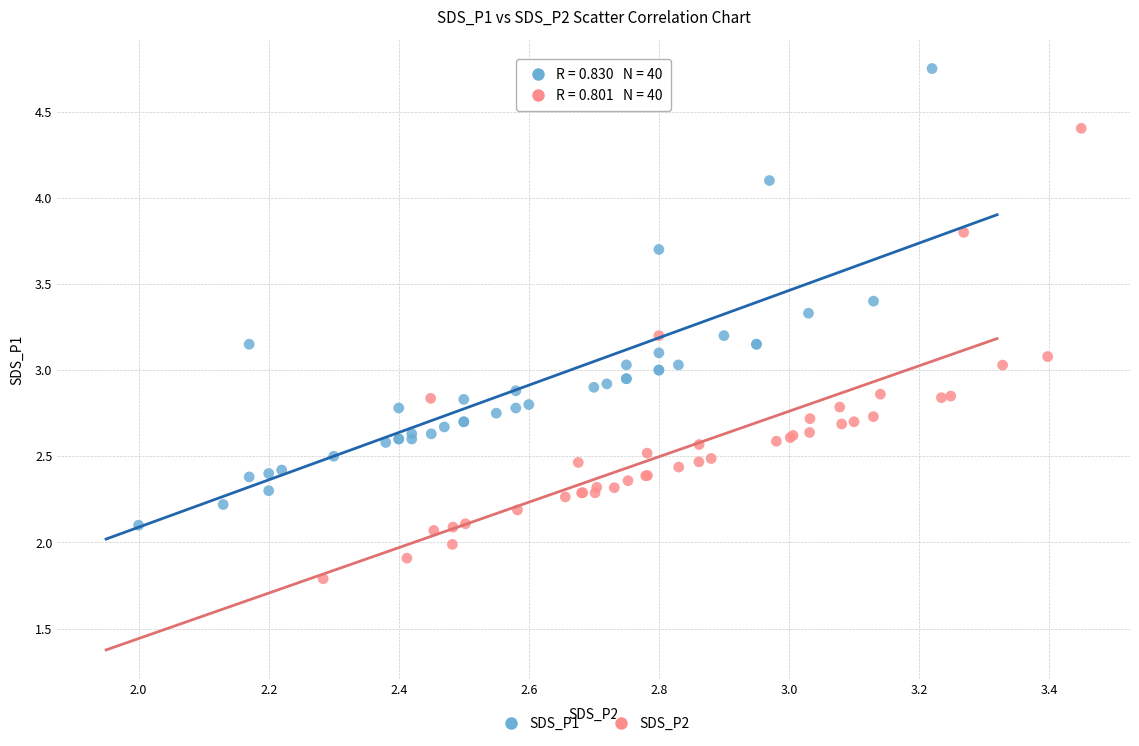

Which series reaches the maximum Y coordinate?

SDS_P1